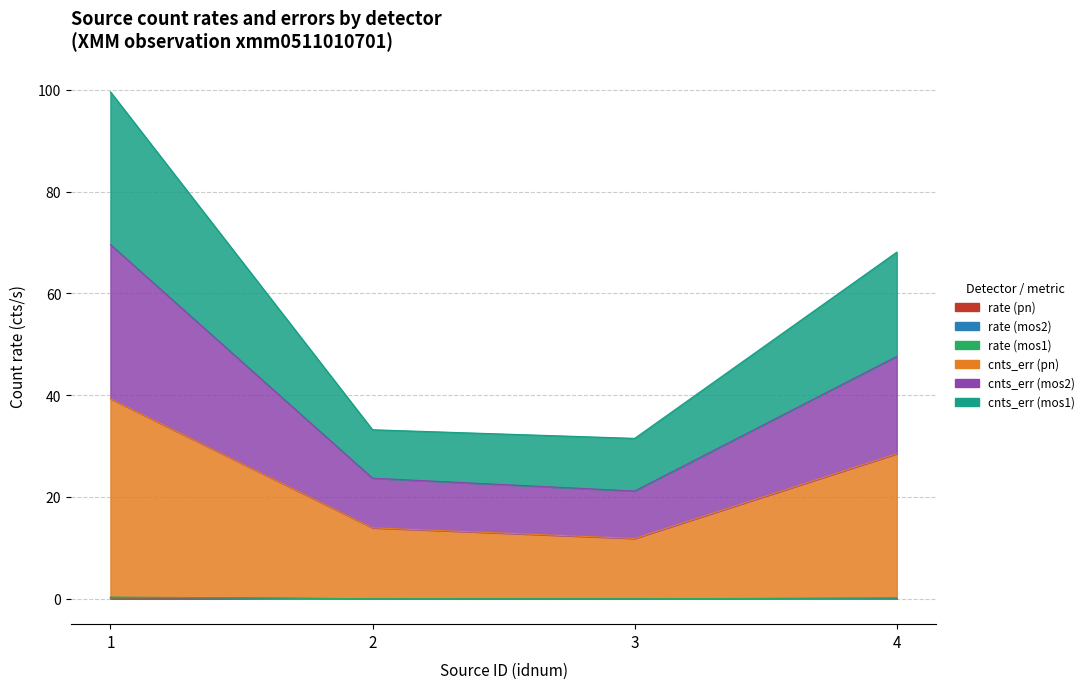

Rank the categories by rate (mos2) value from lowest to highest.

3, 2, 4, 1